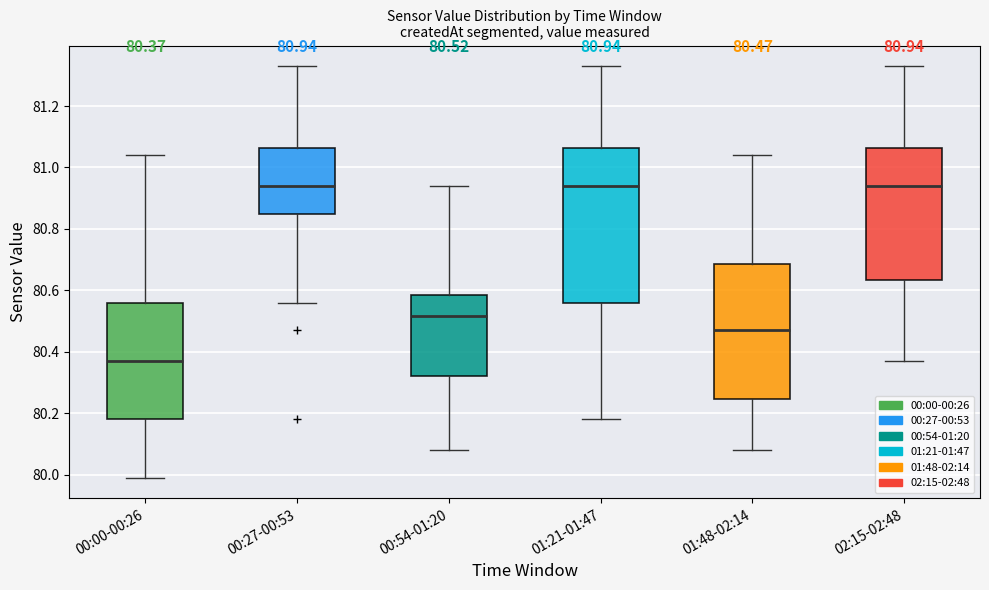

Comparing the boxes themselves (not the whiskers), which one is the tallest?

01:21-01:47